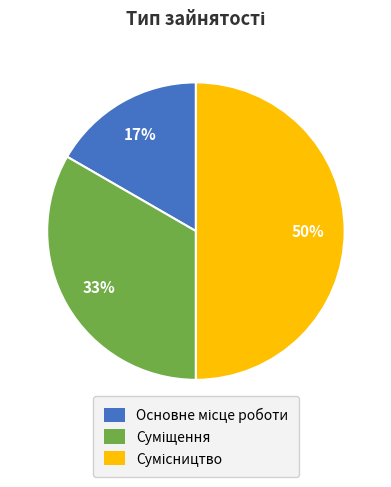

To the nearest percent, what is the difference between the largest and smallest slice percentages?

33%